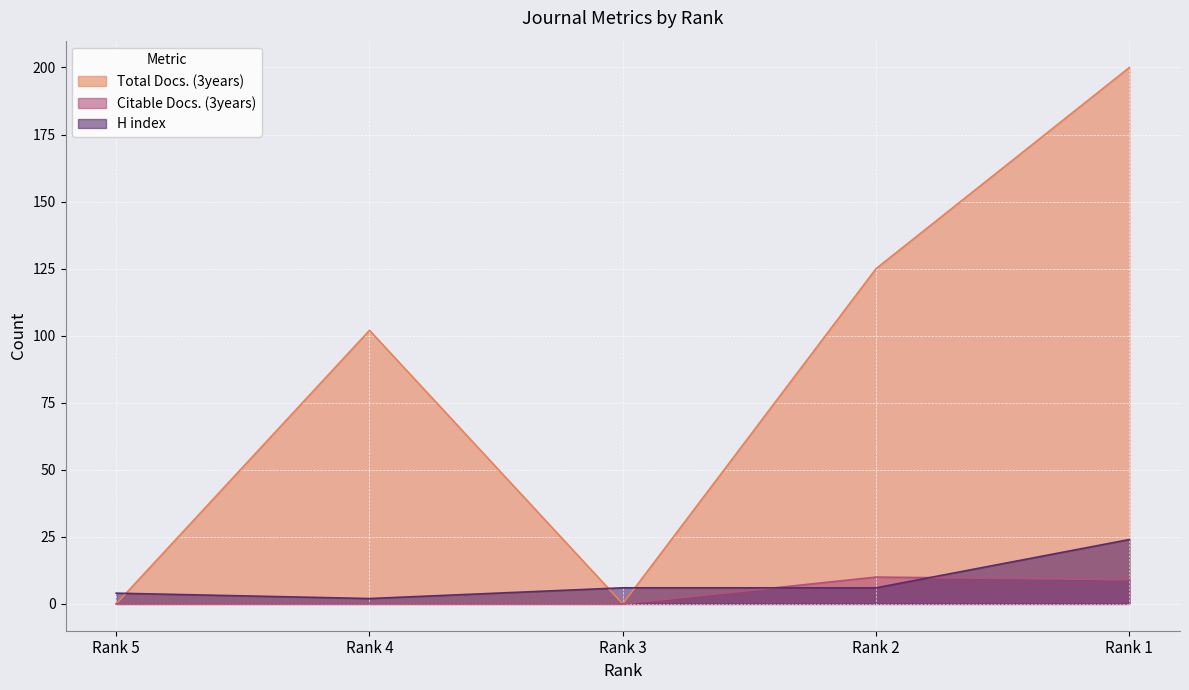

How many lines are shown in the chart?

3